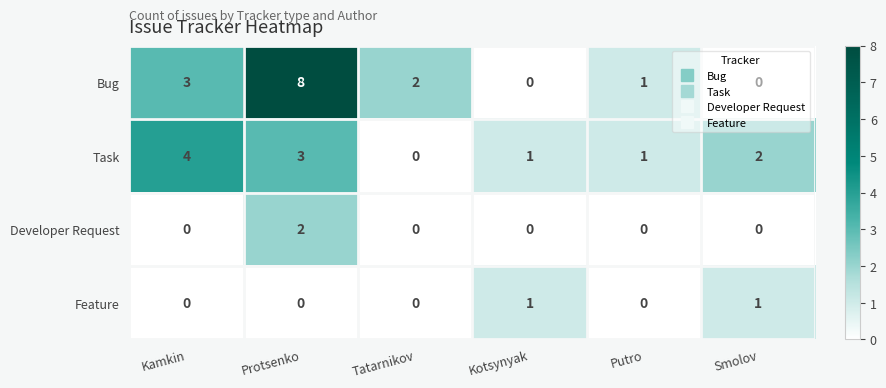

The Bug series shows 0 at Kotsynyak. True or false?

True